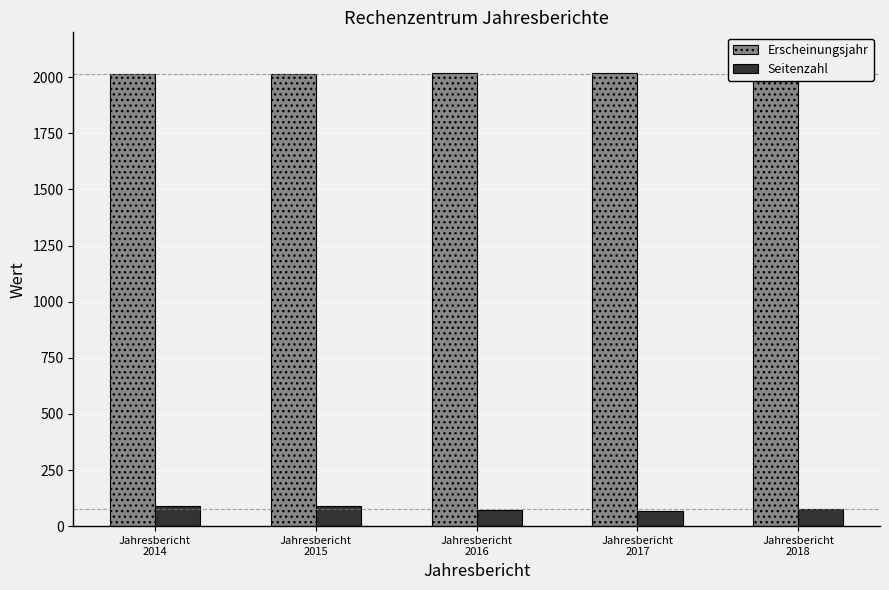

What value does the Erscheinungsjahr series have at Jahresbericht
2014?

2016